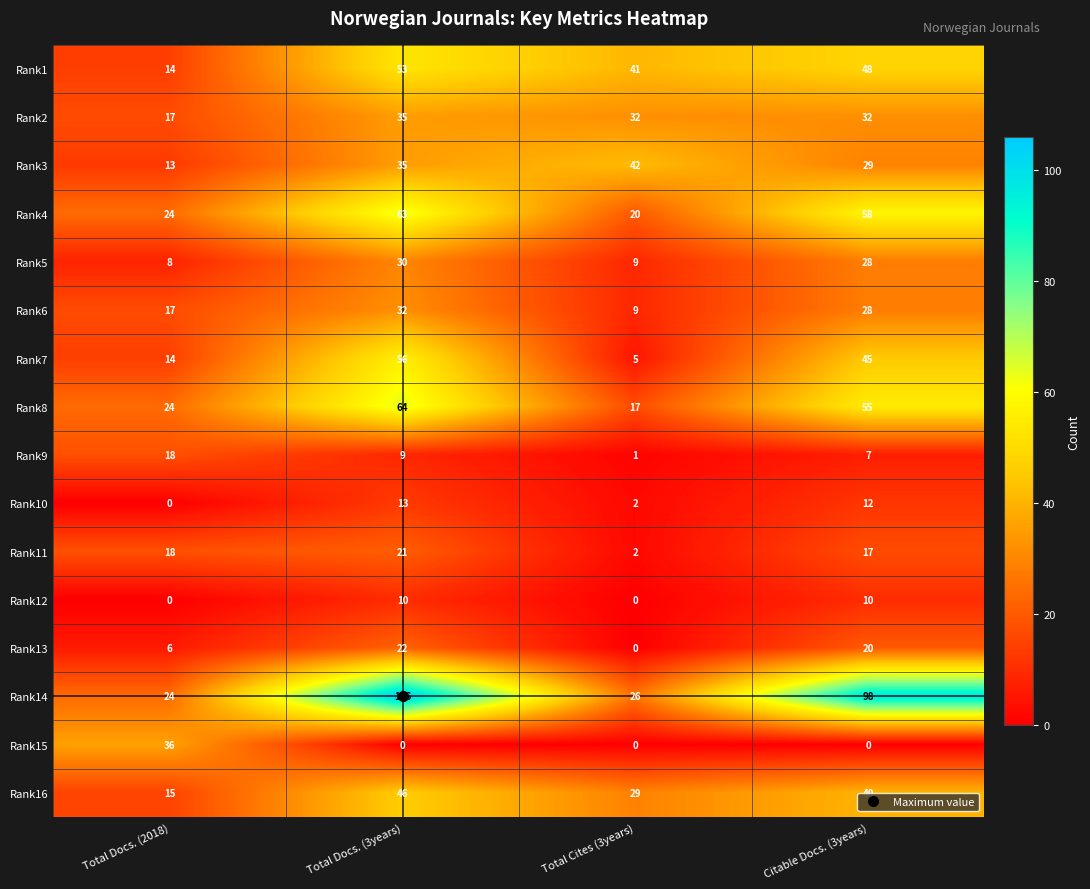

At how many categories does at least one series exceed 91?

2